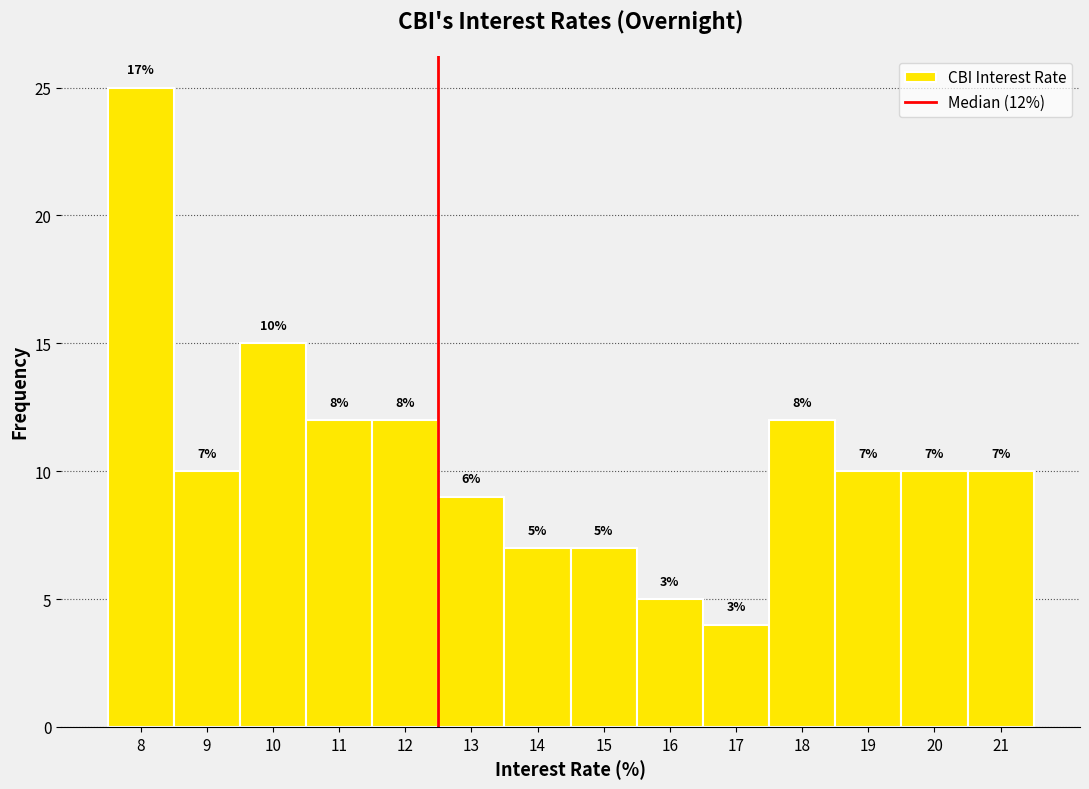

Which range on the x-axis has the tallest bar?

7.5 to 8.5